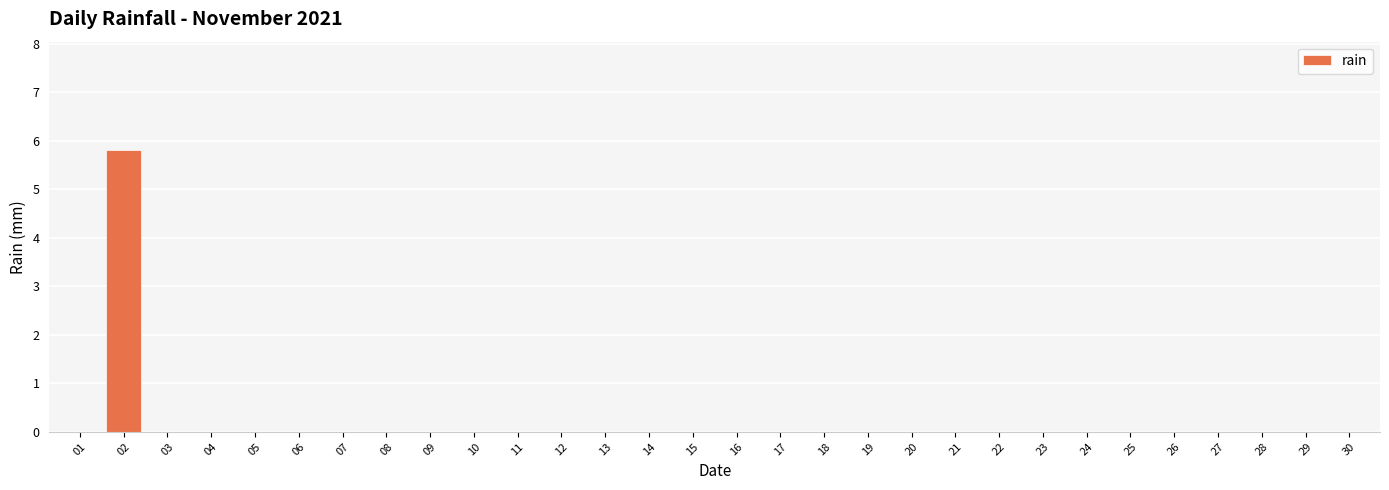

The value at 12 is -2.5. True or false?

False